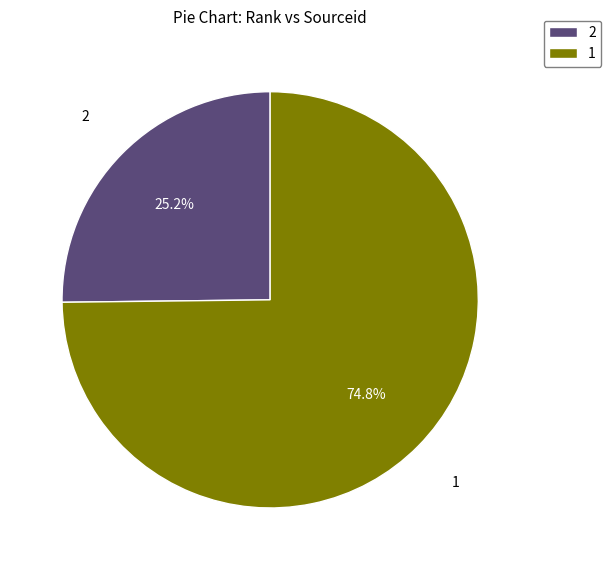

How many segments does this pie chart have?

2